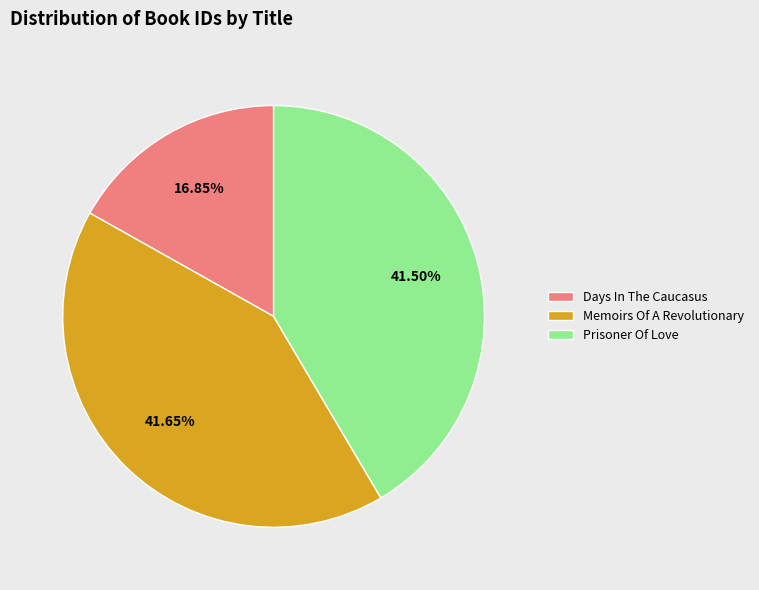

Approximately how many times larger is the value at Memoirs Of A Revolutionary compared to Days In The Caucasus?

2.5